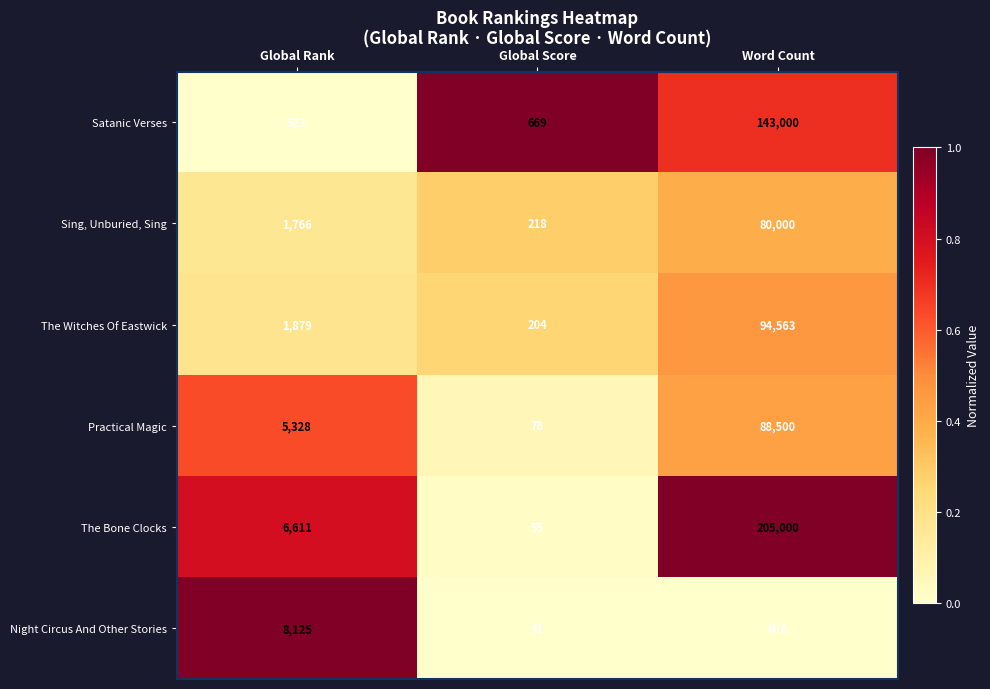

Count the number of categories in the chart.

3